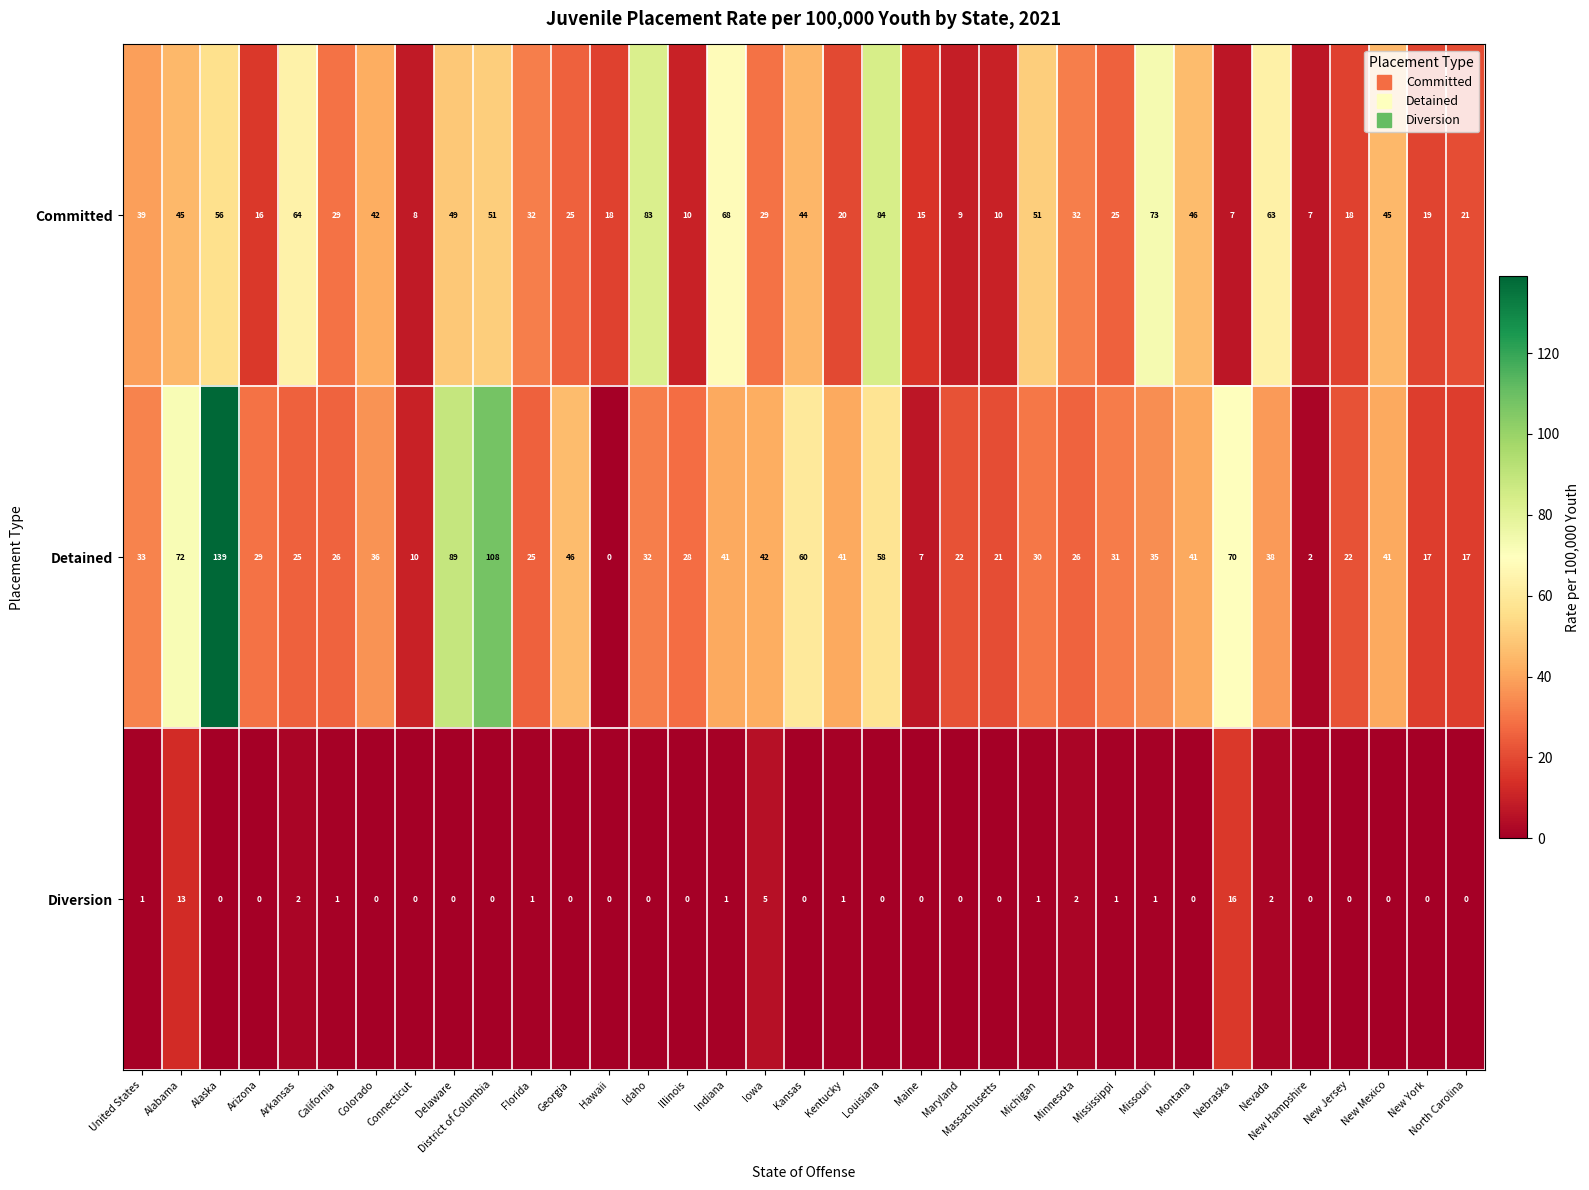

At United States, list the series in order from smallest to largest.

Diversion, Detained, Committed